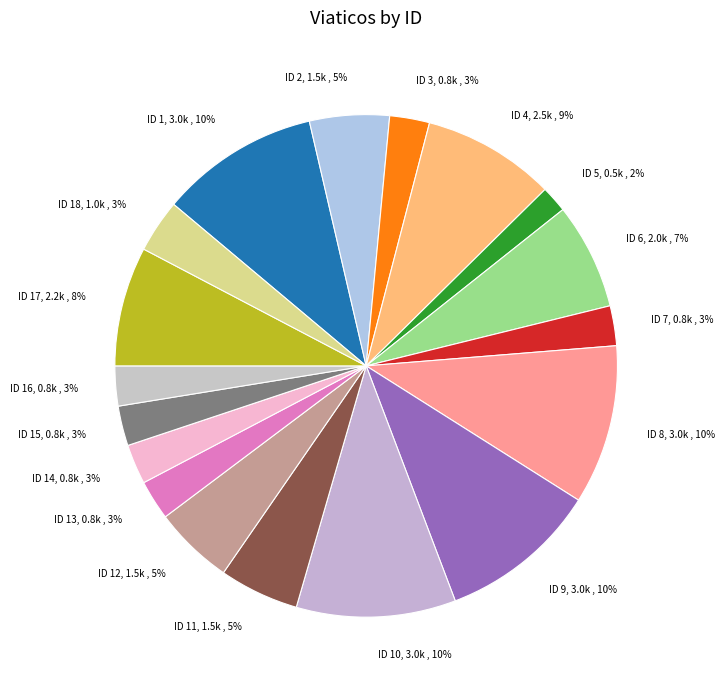

What is the ratio of the value at ID 10, 3.0k , 10% to the value at ID 8, 3.0k , 10%?

1.0